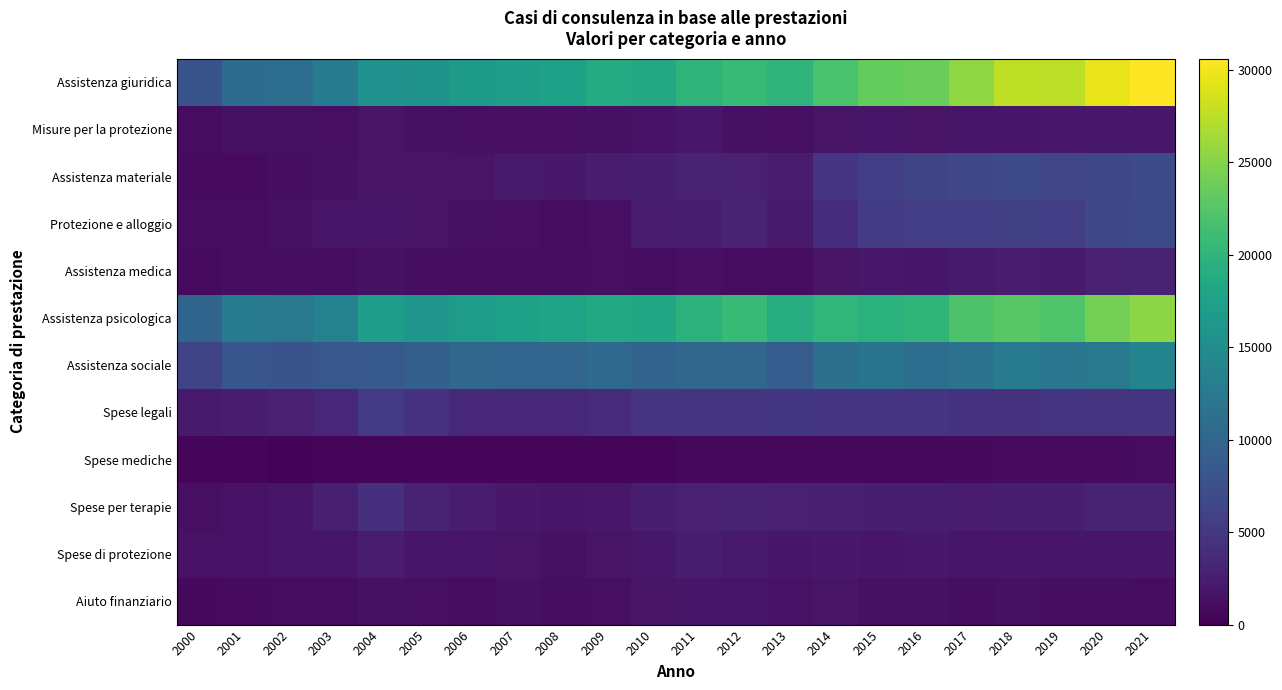

At which category is the sum across all series the highest?

2021